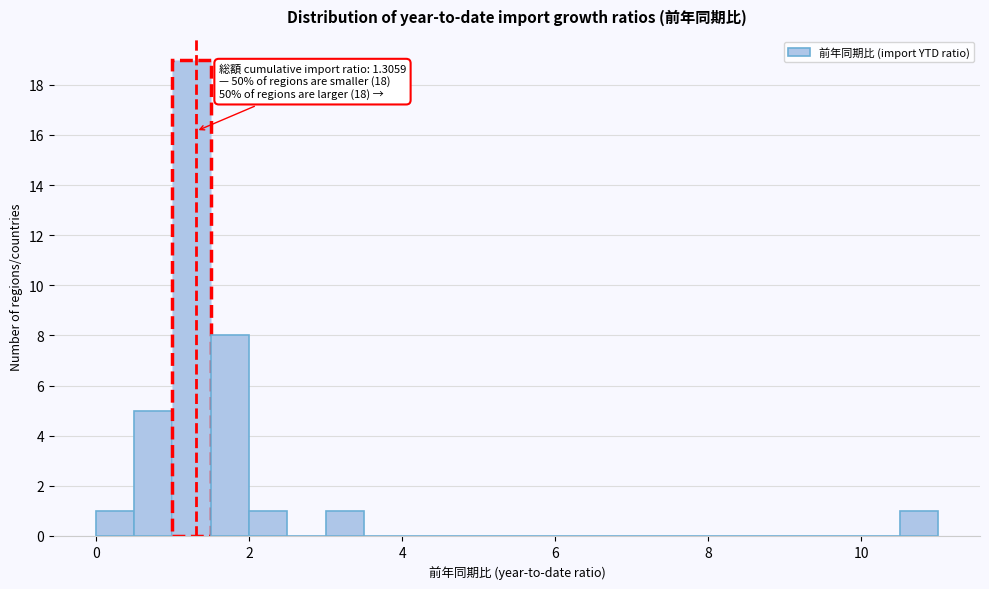

Around what value on the x-axis is the tallest bar? Give the approximate position of its centre, as read against the axis.

1.2